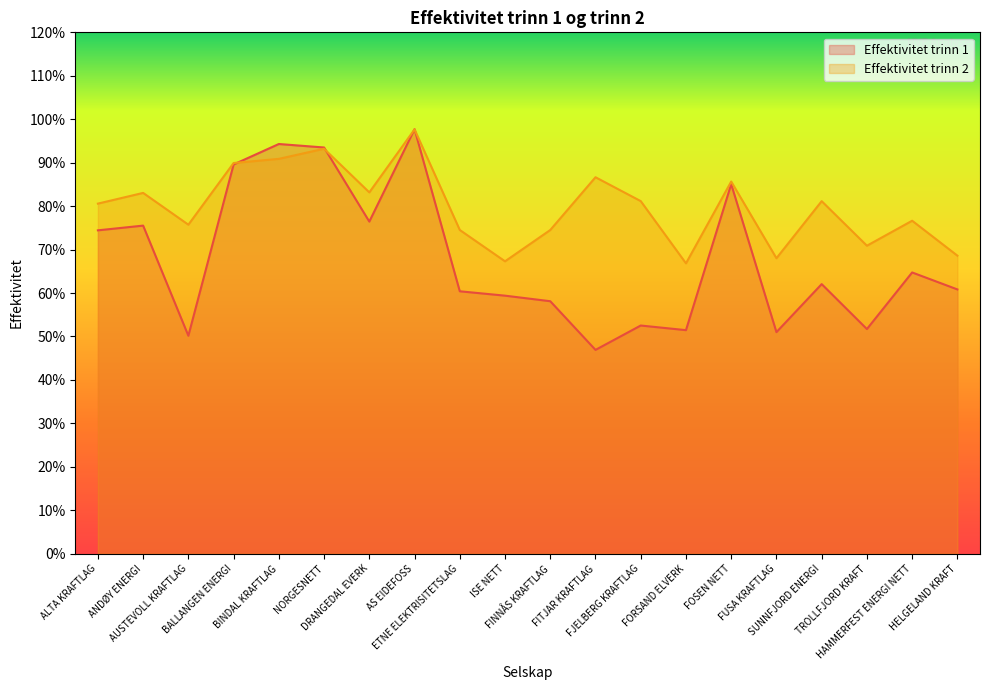

At which label does Effektivitet trinn 2 reach its minimum?

FORSAND ELVERK